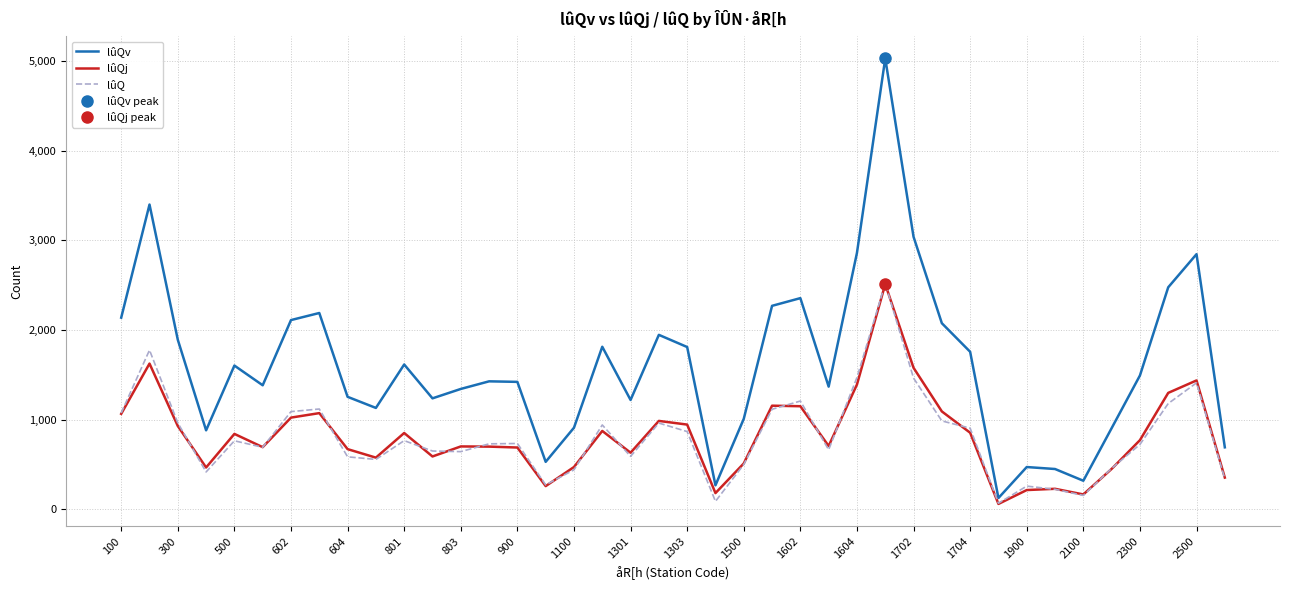

In lûQ, how many points are lower than both neighbors (excluding endpoints)?

10